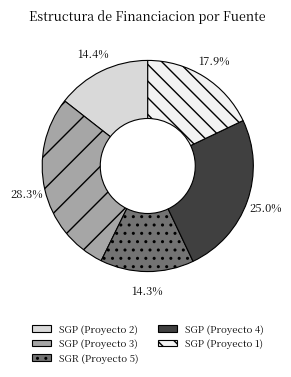

What percentage do SGP (Proyecto 1) and SGP (Proyecto 4) together represent?

42.9%